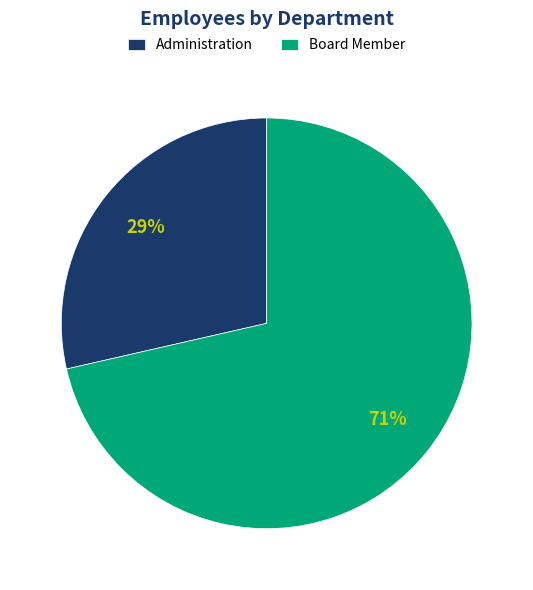

Is it true that Board Member is 71% of the pie?

True